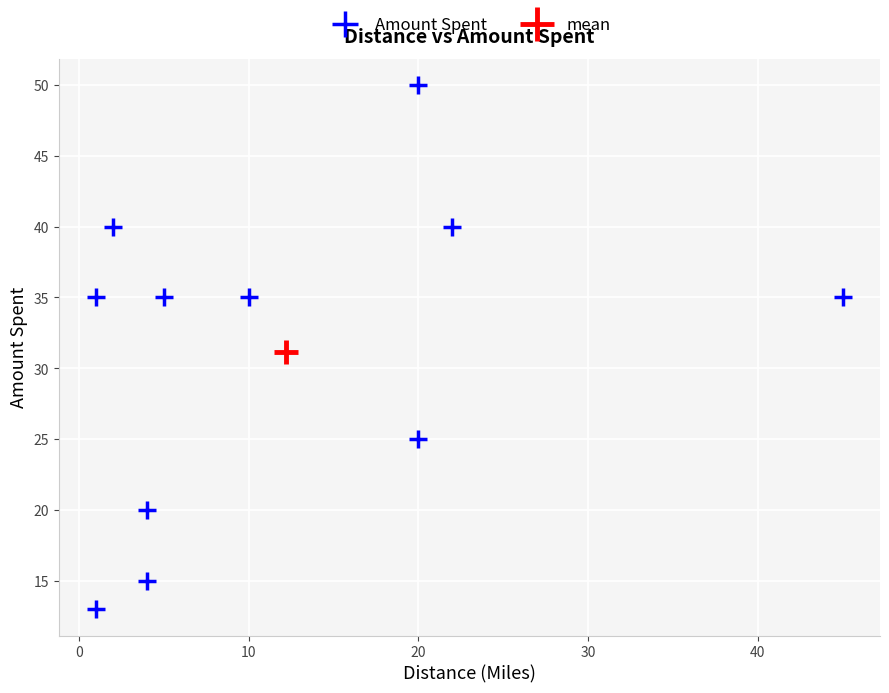

What are all the series names shown in the legend?

Amount Spent, mean